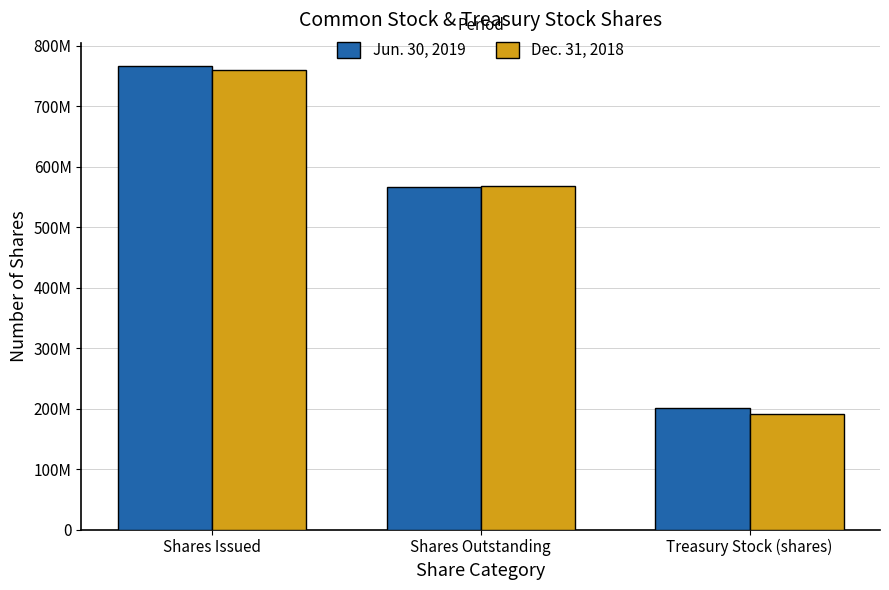

Which series has the largest total across all categories?

Jun. 30, 2019